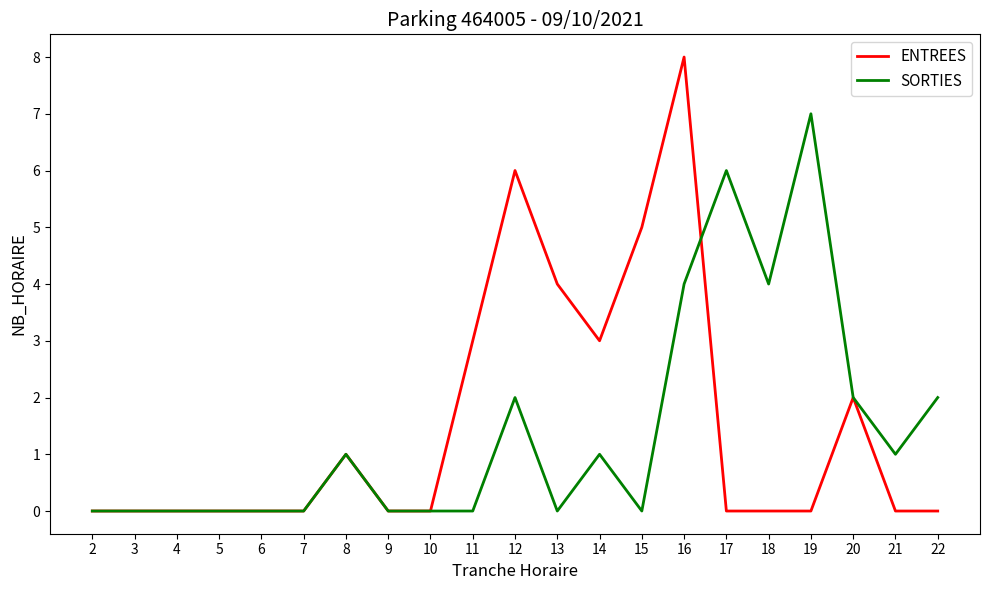

Reading left to right, extract all data points from this chart.

ENTREES: 0	0	0	0	0	0	1	0	0	3	6	4	3	5	8	0	0	0	2	0	0
SORTIES: 0	0	0	0	0	0	1	0	0	0	2	0	1	0	4	6	4	7	2	1	2